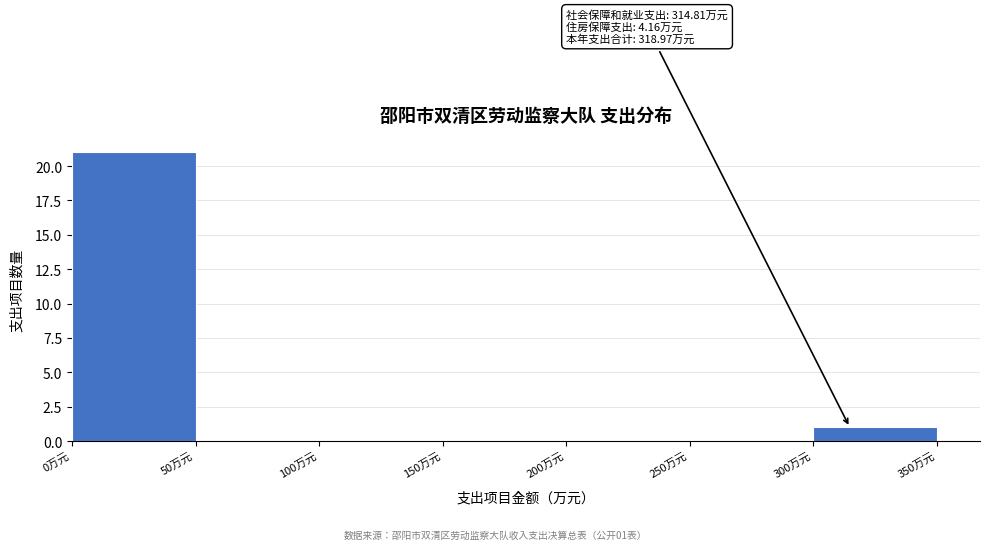

Over which range of the x-axis is the bar tallest?

0 to 50